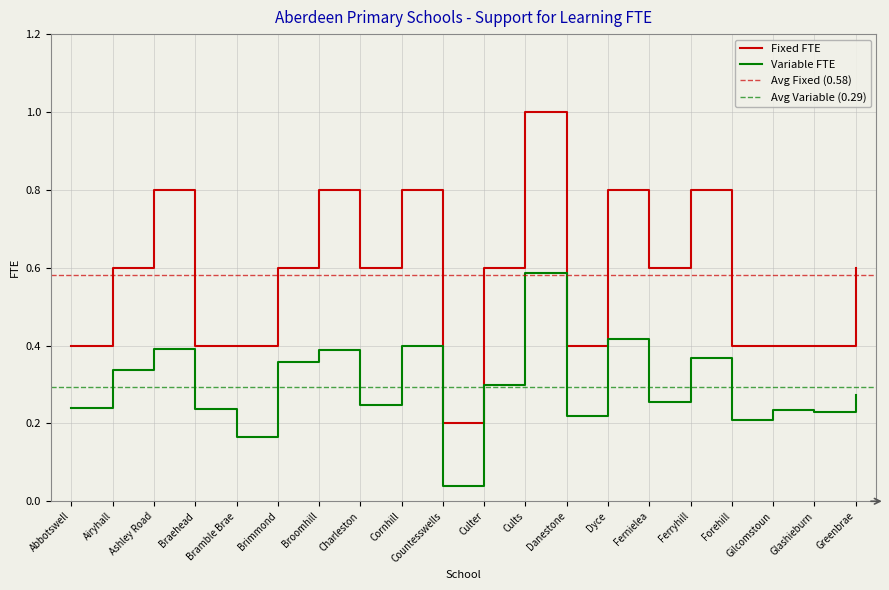

Reading left to right, list all the values displayed in this chart.

Fixed FTE: Abbotswell=0.4	Airyhall=0.6	Ashley Road=0.8	Braehead=0.4	Bramble Brae=0.4	Brimmond=0.6	Broomhill=0.8	Charleston=0.6	Cornhill=0.8	Countesswells=0.2	Culter=0.6	Cults=1.0	Danestone=0.4	Dyce=0.8	Fernielea=0.6	Ferryhill=0.8	Forehill=0.4	Gilcomstoun=0.4	Glashieburn=0.4	Greenbrae=0.6
Variable FTE: Abbotswell=0.2	Airyhall=0.3	Ashley Road=0.4	Braehead=0.2	Bramble Brae=0.2	Brimmond=0.4	Broomhill=0.4	Charleston=0.2	Cornhill=0.4	Countesswells=0.0	Culter=0.3	Cults=0.6	Danestone=0.2	Dyce=0.4	Fernielea=0.3	Ferryhill=0.4	Forehill=0.2	Gilcomstoun=0.2	Glashieburn=0.2	Greenbrae=0.3